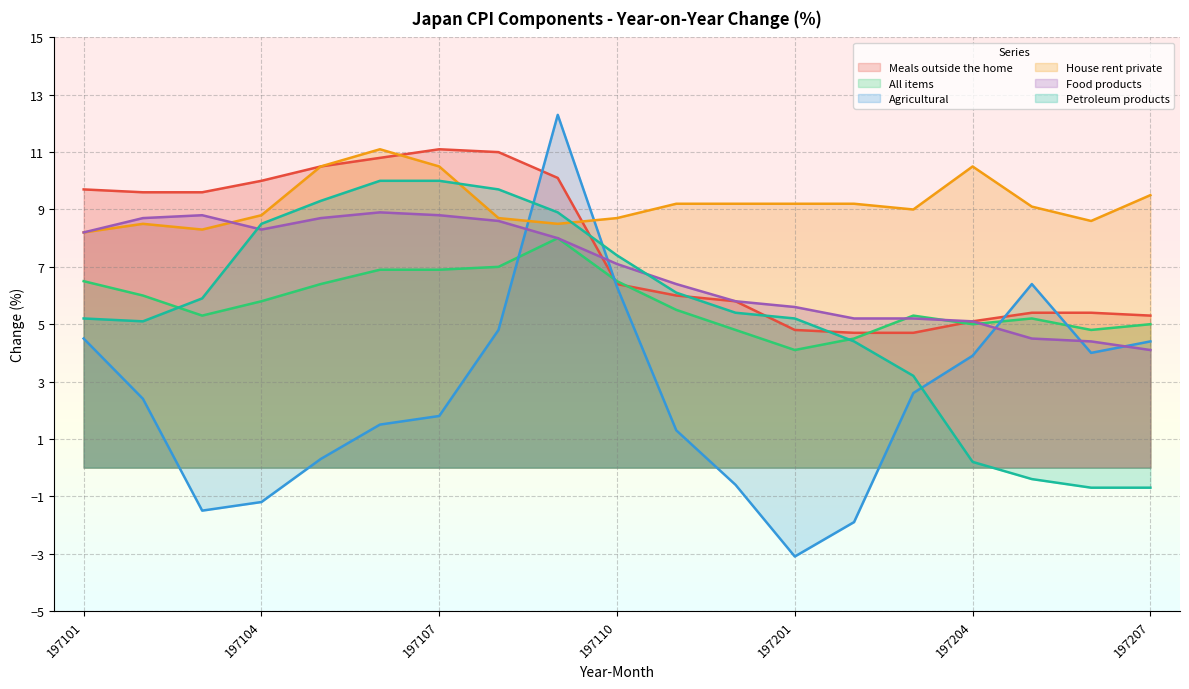

How many times do Agricultural and Petroleum products cross each other?

3